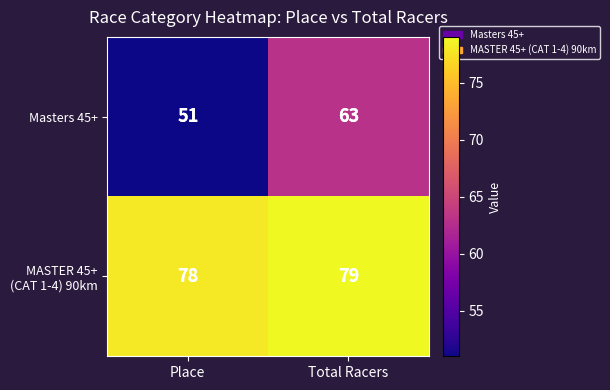

What is the total value across all series at Total Racers?

142